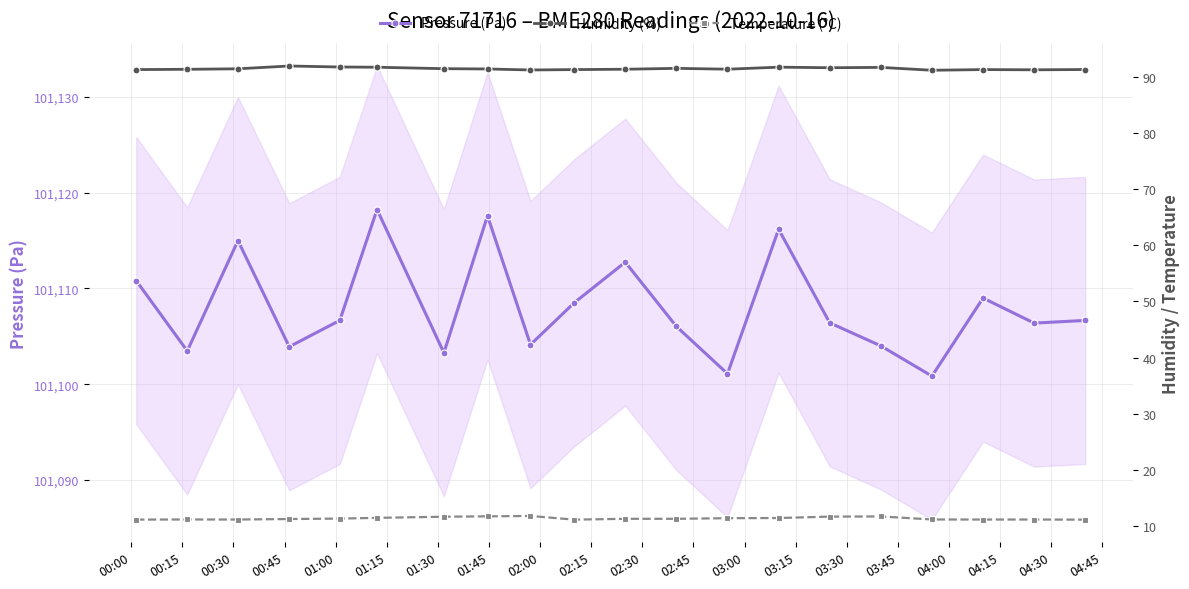

What is the value of the Pressure (Pa) point at the 5th from the left?

101106.7